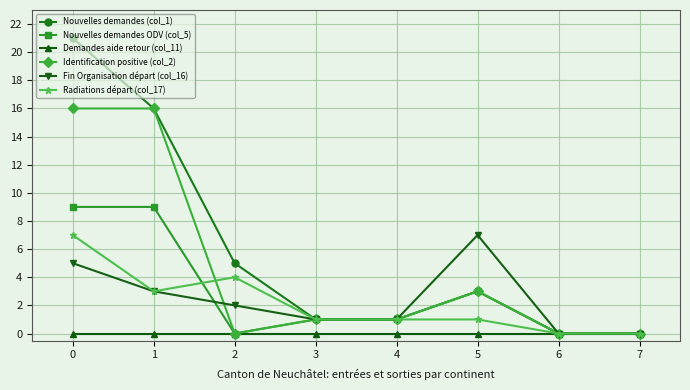

The Nouvelles demandes (col_1) series shows 9 at 2. True or false?

False